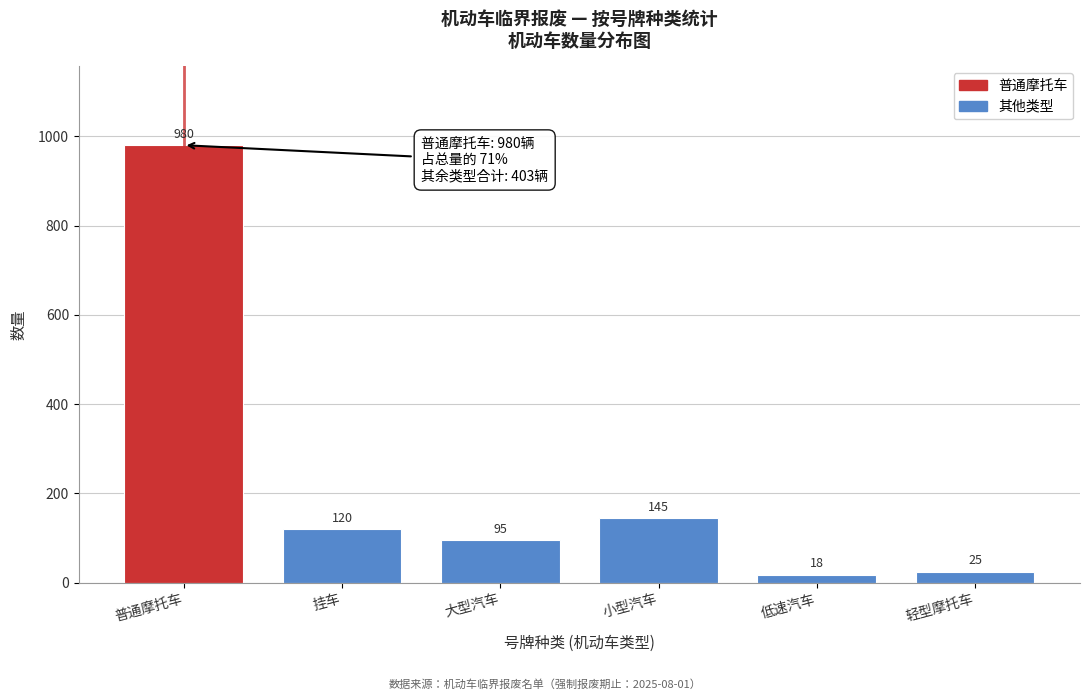

Reading left to right, list all the values displayed in this chart.

普通摩托车=980	挂车=120	大型汽车=95	小型汽车=145	低速汽车=18	轻型摩托车=25